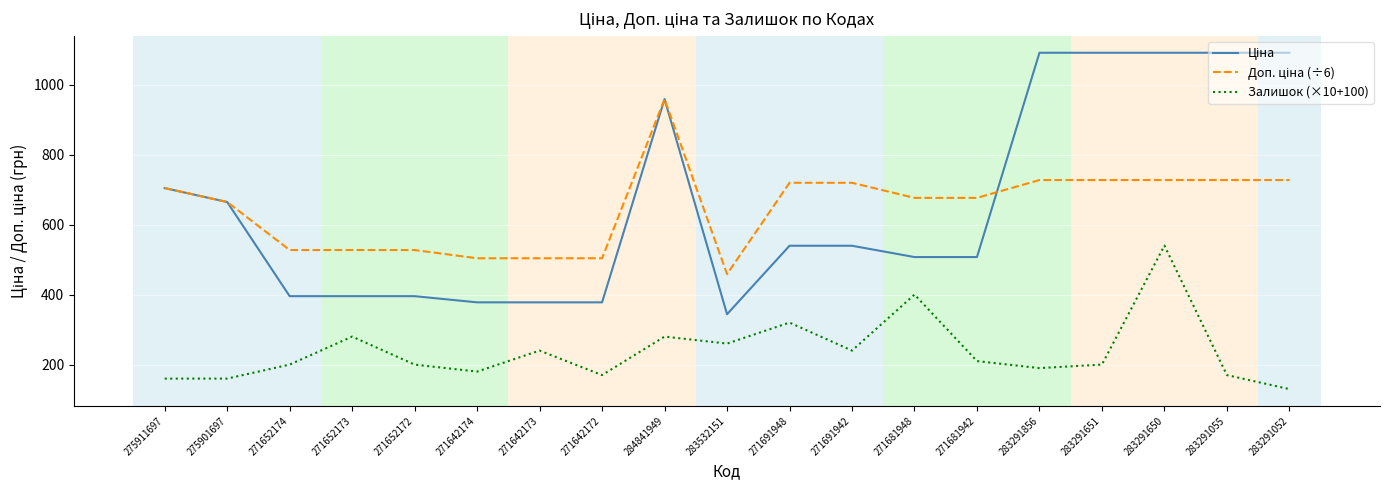

At which category is the sum across all series the highest?

283291650